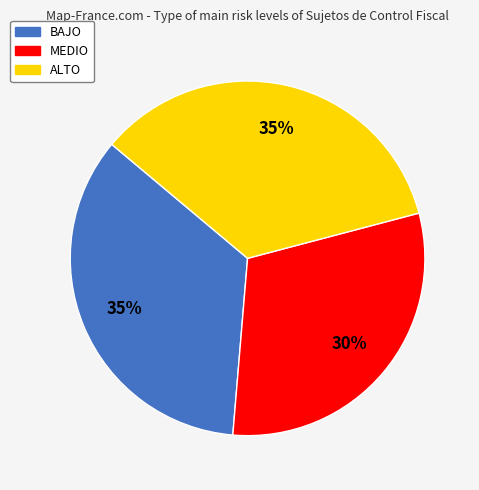

Is it true that ALTO is 42% of the pie?

False